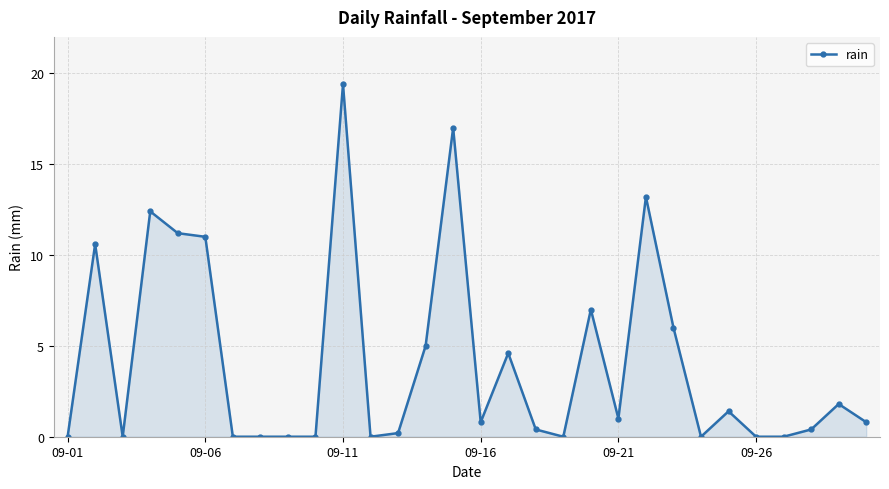

What is the value of the 25th point from the left?

1.4